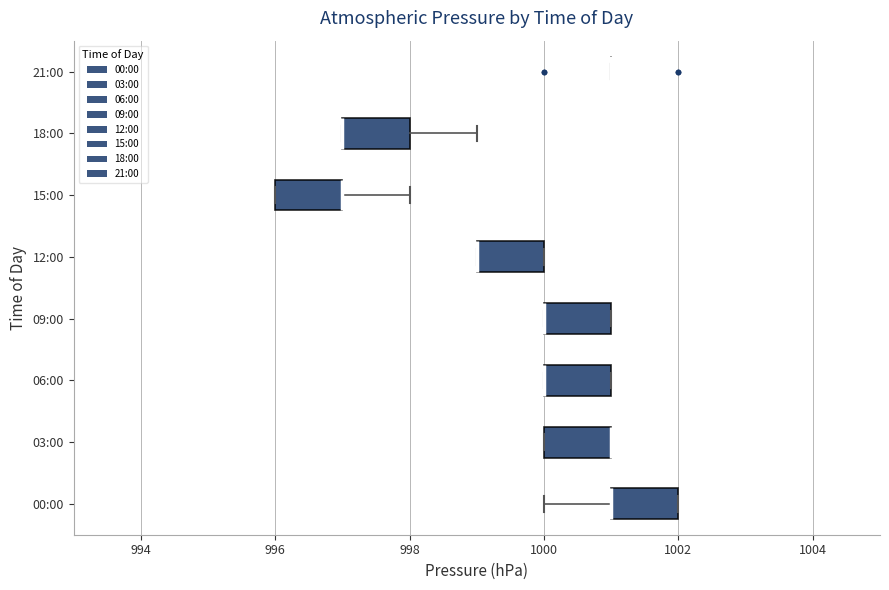

Where is the left edge of the box for 00:00 on the x-axis? The values are not printed on the chart, so give them approximately, as read against the axis.

1001